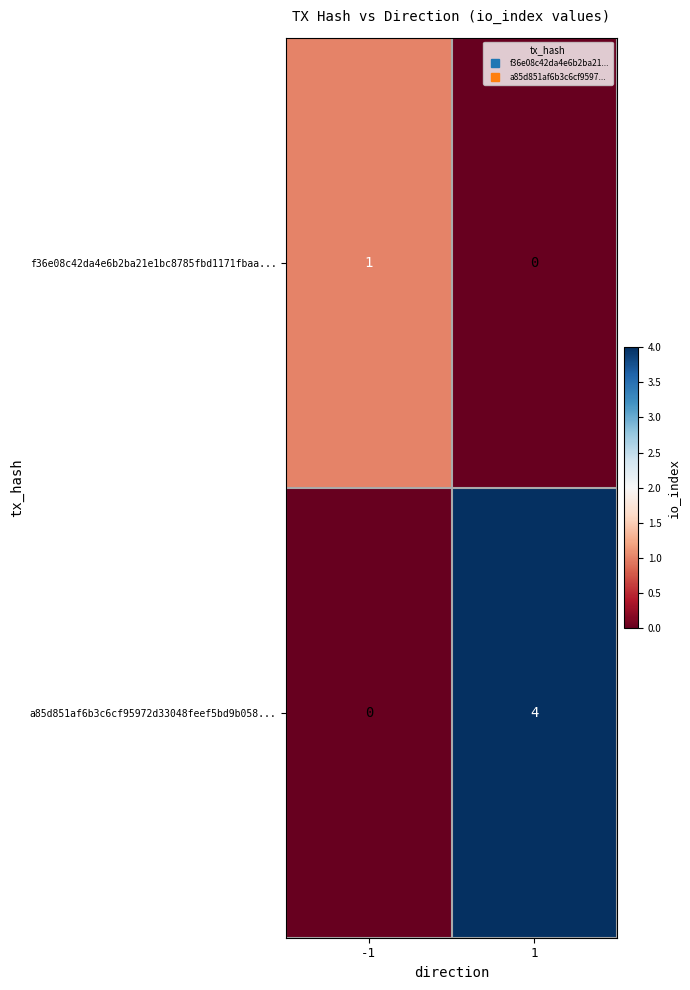

Which series changed the most between -1 and 1?

a85d851af6b3c6cf95972d33048feef5bd9b058...